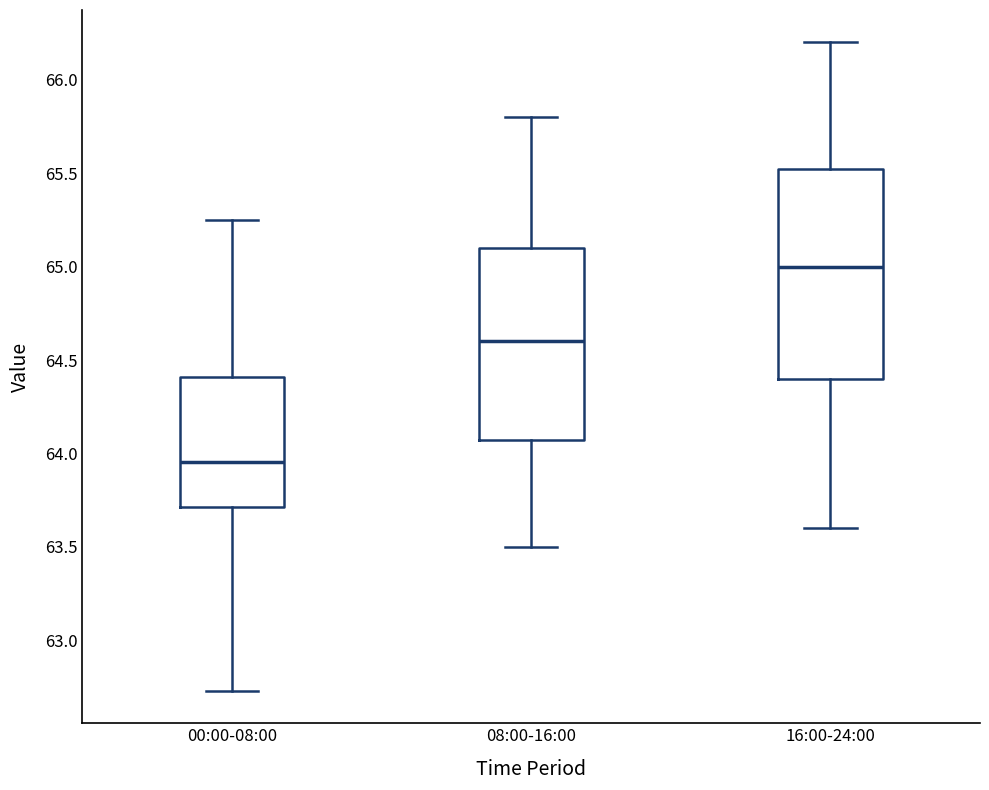

Reading left to right, read every box against the y-axis: the position of its median line, the range the box covers, and the ends of its whiskers. The values are not printed on the chart, so give them approximately, as read against the axis.

00:00-08:00: median 63.95, box 63.70 to 64.40, whiskers 62.75 to 65.25
08:00-16:00: median 64.60, box 64.10 to 65.10, whiskers 63.50 to 65.80
16:00-24:00: median 65.00, box 64.40 to 65.55, whiskers 63.60 to 66.20